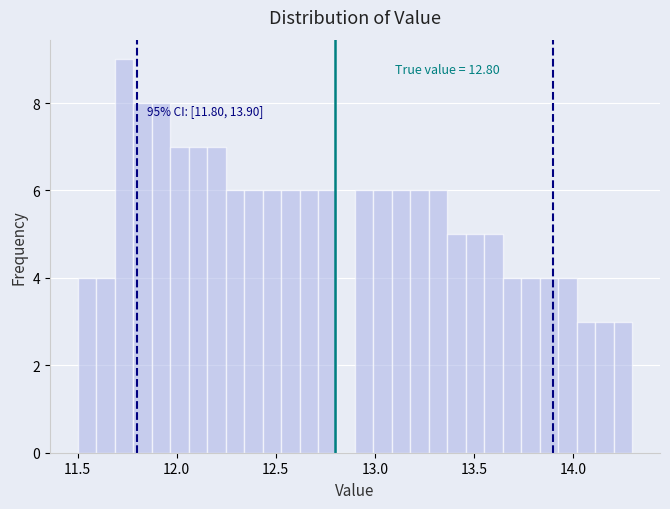

Read against the x-axis, roughly where is the centre of the tallest bar?

11.75